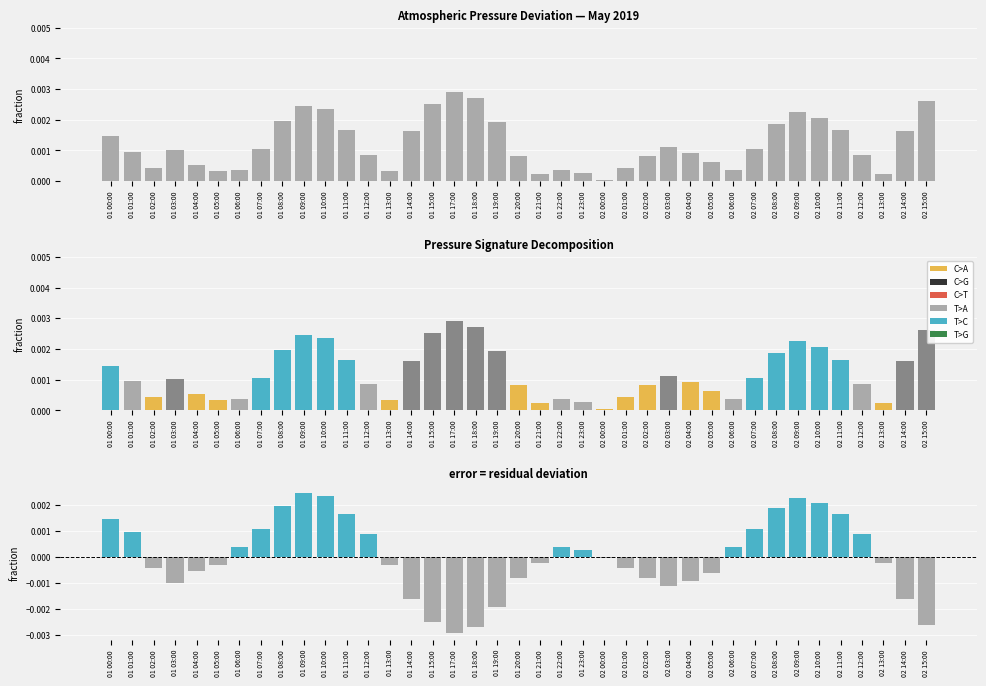

Is it true that the value at 01 21:00 is -0.0?

False